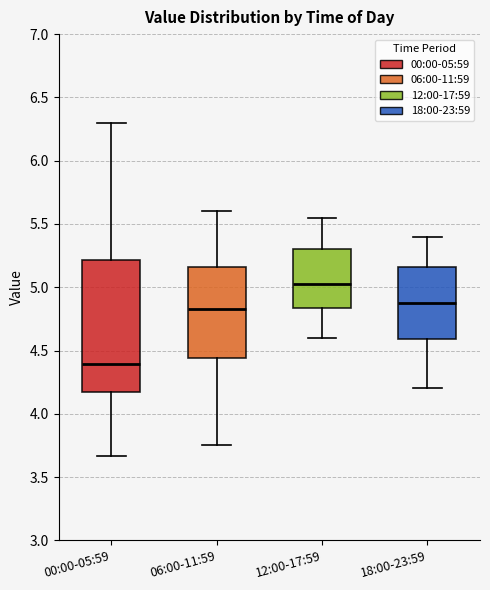

Which box has the highest median line?

12:00-17:59